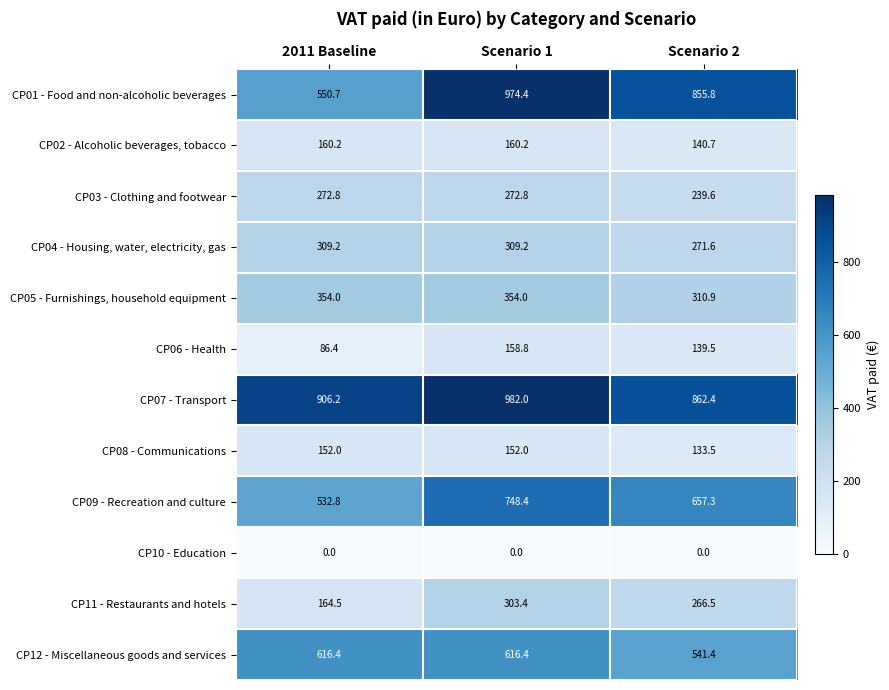

At Scenario 2, list the series in order from largest to smallest.

CP07 - Transport, CP01 - Food and non-alcoholic beverages, CP09 - Recreation and culture, CP12 - Miscellaneous goods and services, CP05 - Furnishings, household equipment, CP04 - Housing, water, electricity, gas, CP11 - Restaurants and hotels, CP03 - Clothing and footwear, CP02 - Alcoholic beverages, tobacco, CP06 - Health, CP08 - Communications, CP10 - Education